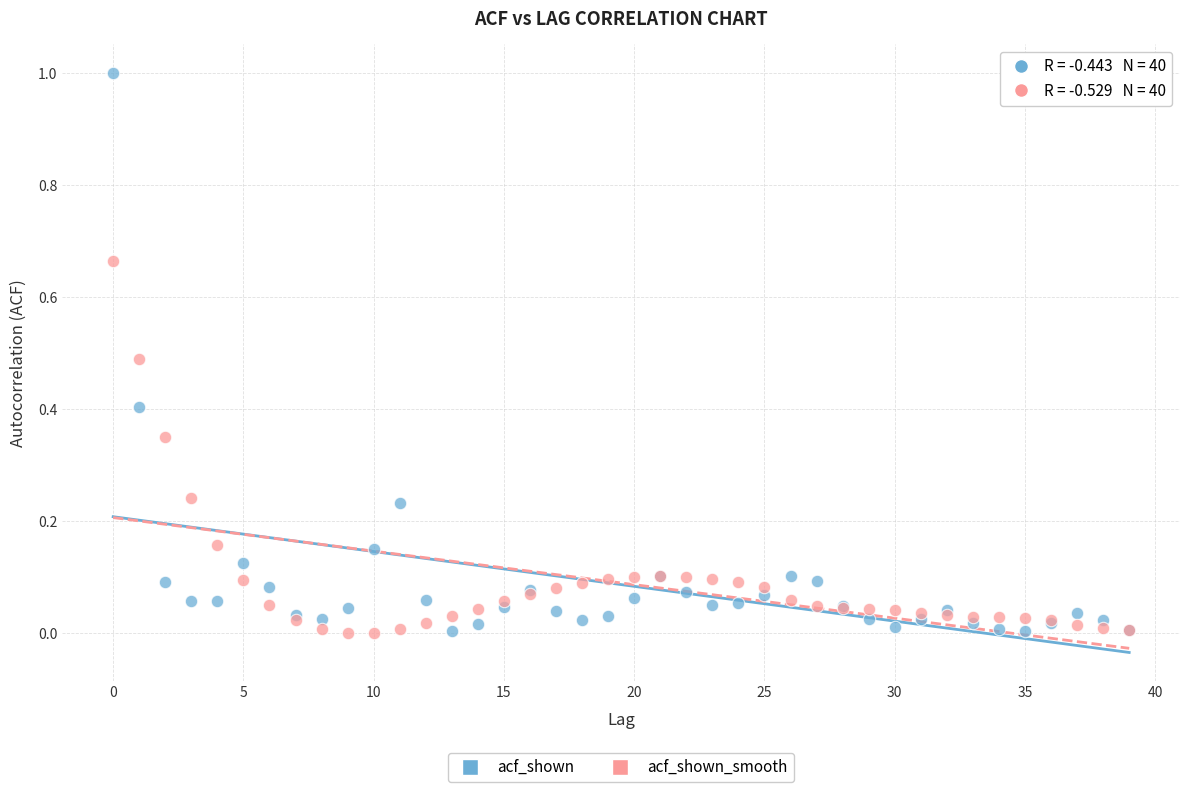

Which series has the widest spread of Y values?

acf_shown